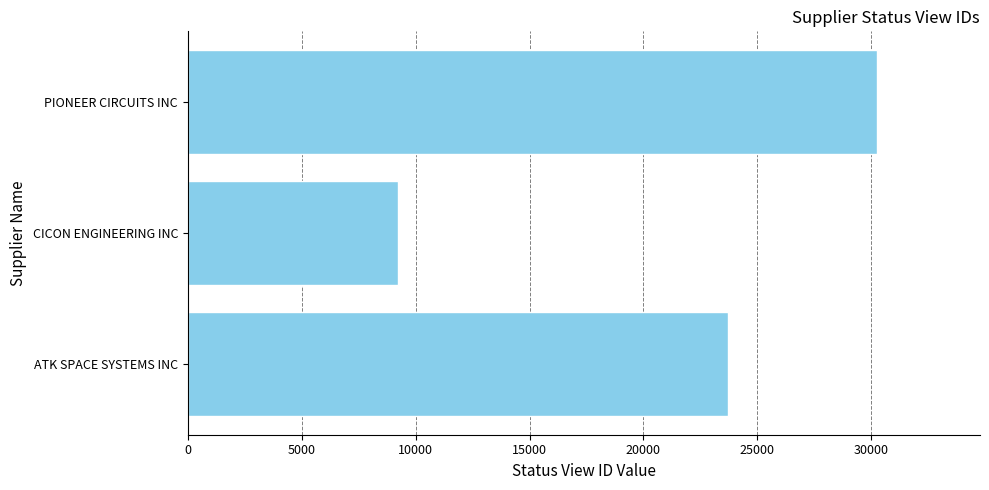

True or false: the data shows 9226 at CICON ENGINEERING INC.

True